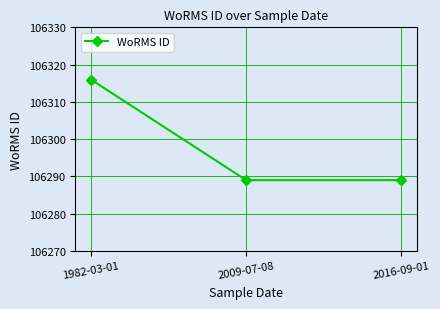

How many lines are shown in the chart?

1